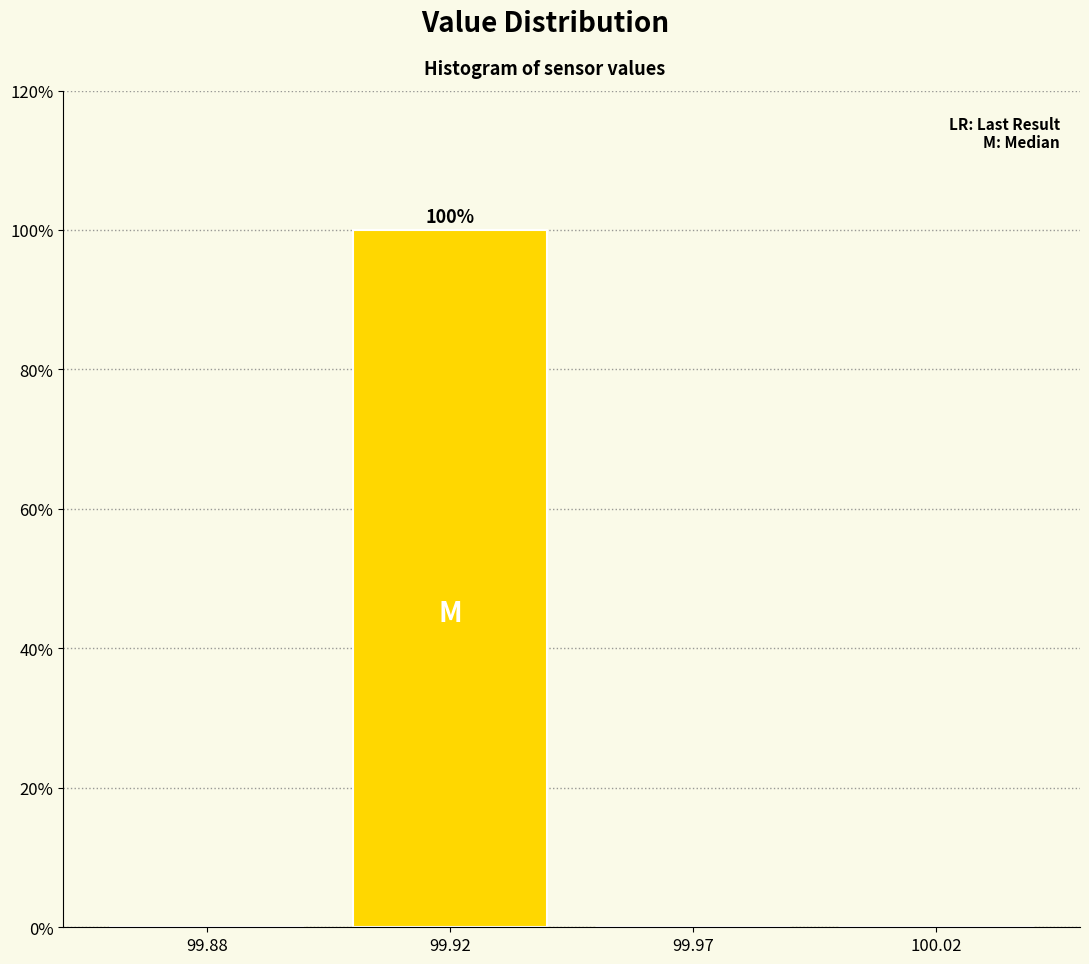

Reading left to right, list all the values displayed in this chart.

99.88=0	99.92=100	99.97=0	100.02=0